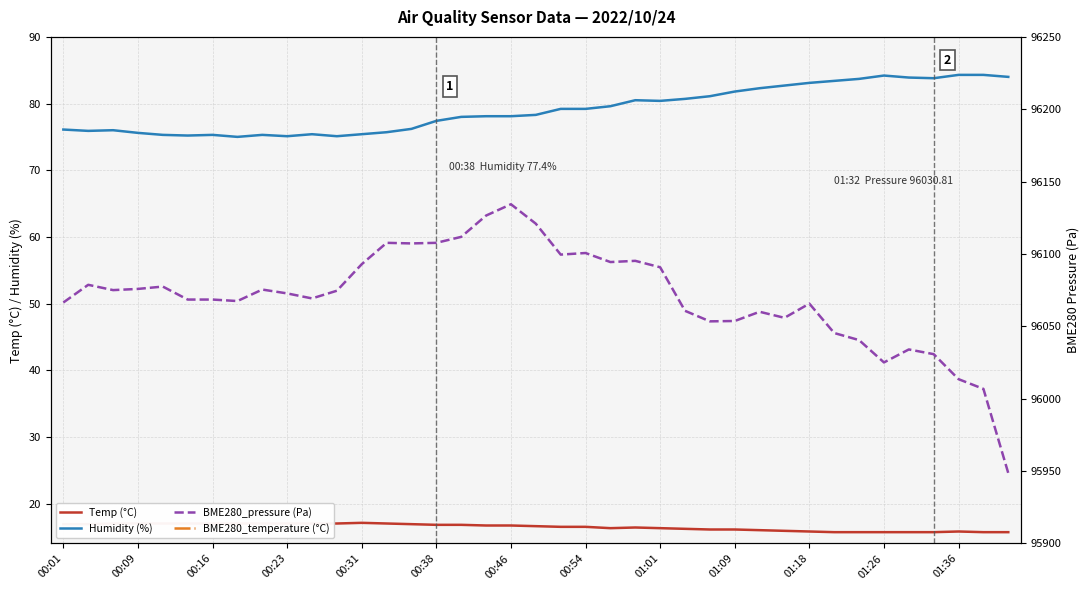

What is the total value across all series at 35?

96144.8